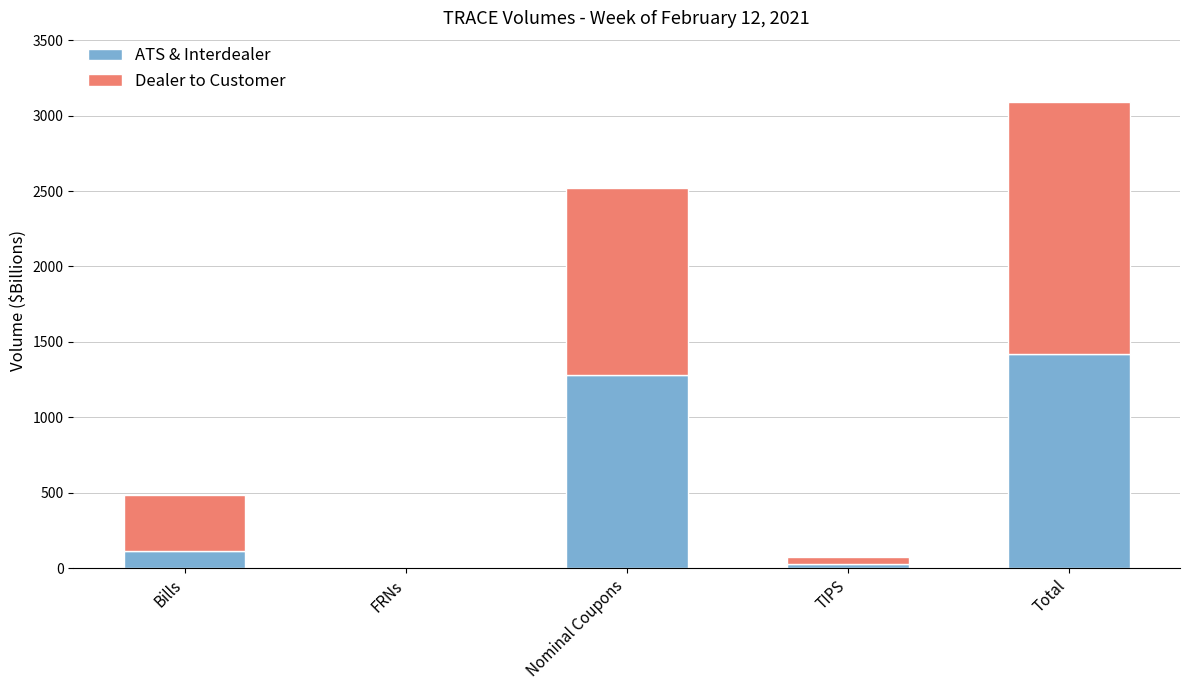

At which label does ATS & Interdealer reach its peak?

Total